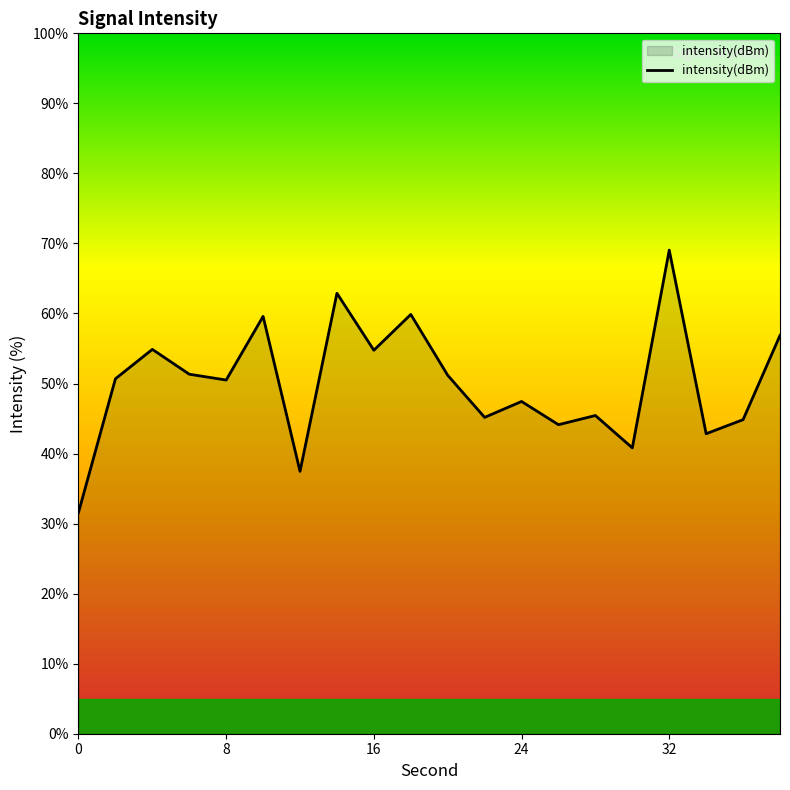

What is the smallest value displayed?

31.6